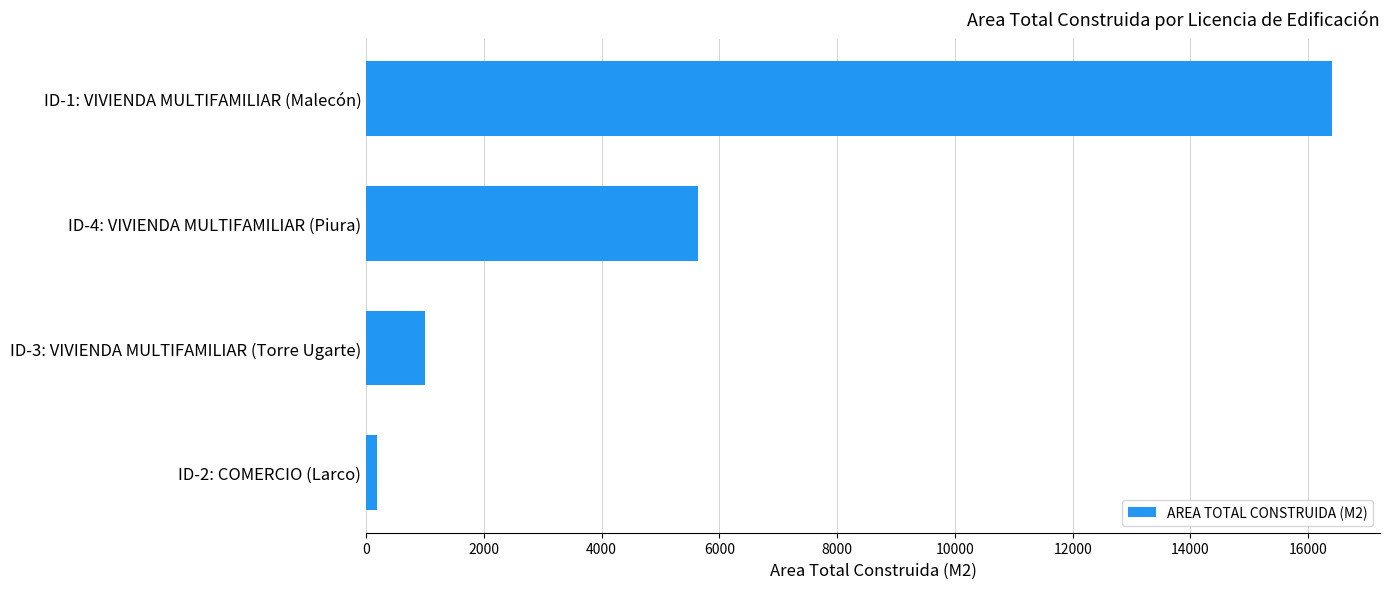

Rank the categories by value from highest to lowest.

ID-1: VIVIENDA MULTIFAMILIAR (Malecón), ID-4: VIVIENDA MULTIFAMILIAR (Piura), ID-3: VIVIENDA MULTIFAMILIAR (Torre Ugarte), ID-2: COMERCIO (Larco)